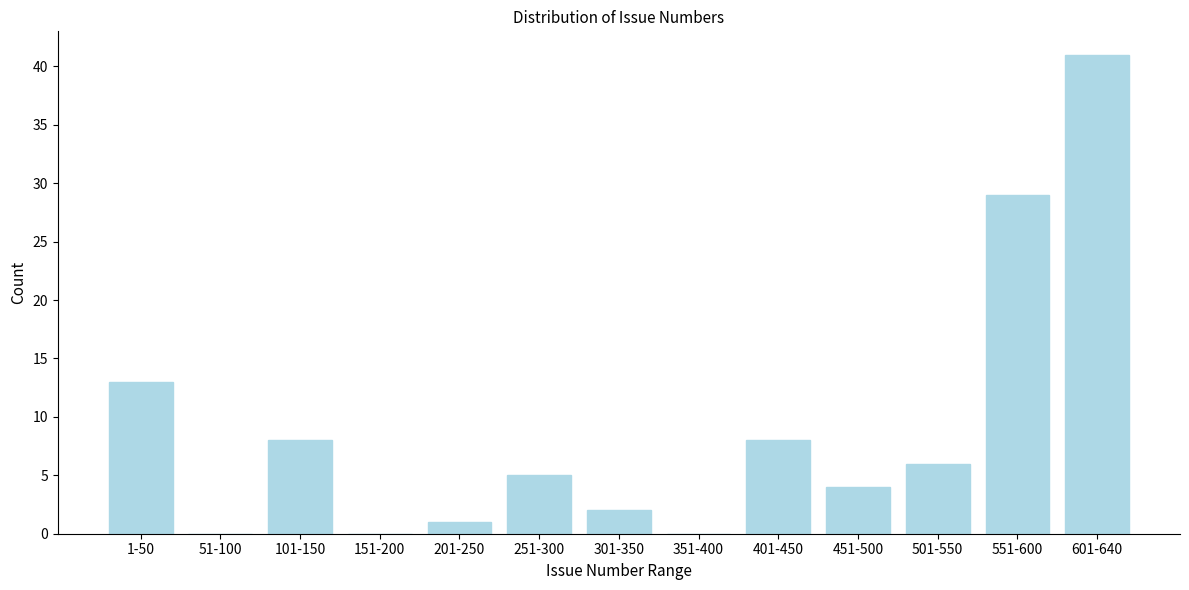

Reading left to right, list all the values displayed in this chart.

1-50=13	51-100=0	101-150=8	151-200=0	201-250=1	251-300=5	301-350=2	351-400=0	401-450=8	451-500=4	501-550=6	551-600=29	601-640=41